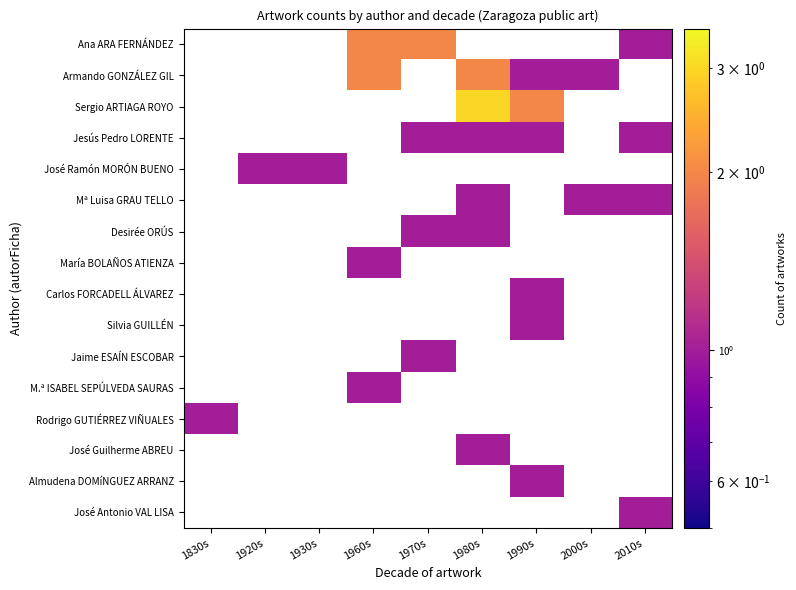

Between 1960s and 2000s, which series saw the biggest shift?

Armando GONZÁLEZ GIL